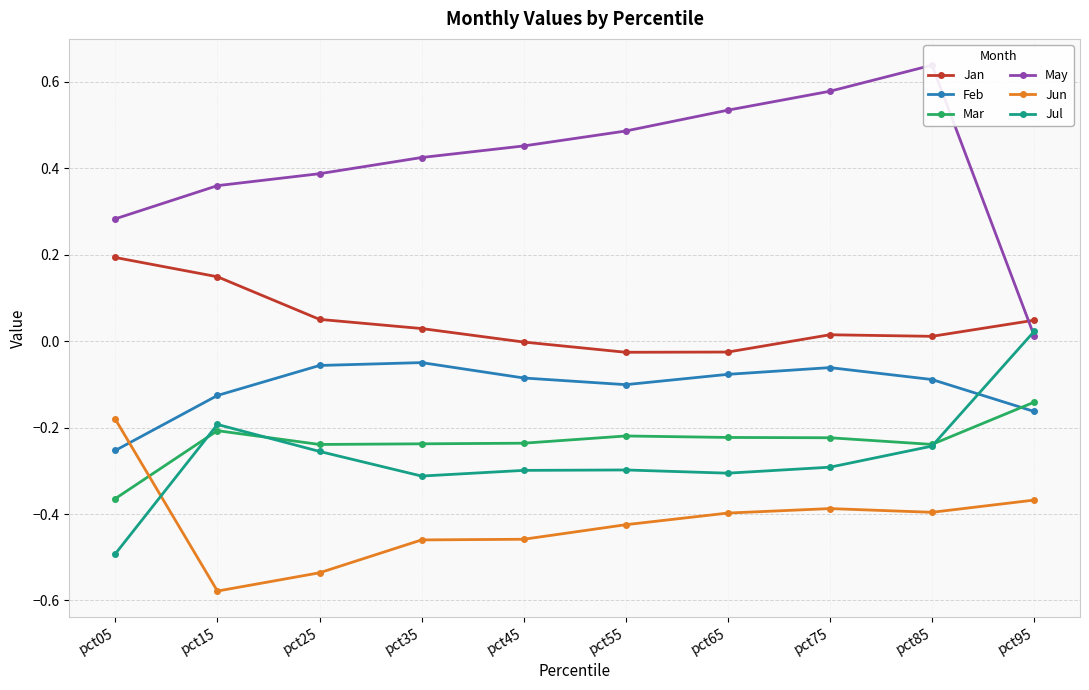

Reading left to right, what are all the values shown in this chart?

Jan: pct05=0.2	pct15=0.1	pct25=0.1	pct35=0.0	pct45=-0.0	pct55=-0.0	pct65=-0.0	pct75=0.0	pct85=0.0	pct95=0.0
Feb: pct05=-0.3	pct15=-0.1	pct25=-0.1	pct35=-0.0	pct45=-0.1	pct55=-0.1	pct65=-0.1	pct75=-0.1	pct85=-0.1	pct95=-0.2
Mar: pct05=-0.4	pct15=-0.2	pct25=-0.2	pct35=-0.2	pct45=-0.2	pct55=-0.2	pct65=-0.2	pct75=-0.2	pct85=-0.2	pct95=-0.1
May: pct05=0.3	pct15=0.4	pct25=0.4	pct35=0.4	pct45=0.5	pct55=0.5	pct65=0.5	pct75=0.6	pct85=0.6	pct95=0.0
Jun: pct05=-0.2	pct15=-0.6	pct25=-0.5	pct35=-0.5	pct45=-0.5	pct55=-0.4	pct65=-0.4	pct75=-0.4	pct85=-0.4	pct95=-0.4
Jul: pct05=-0.5	pct15=-0.2	pct25=-0.3	pct35=-0.3	pct45=-0.3	pct55=-0.3	pct65=-0.3	pct75=-0.3	pct85=-0.2	pct95=0.0